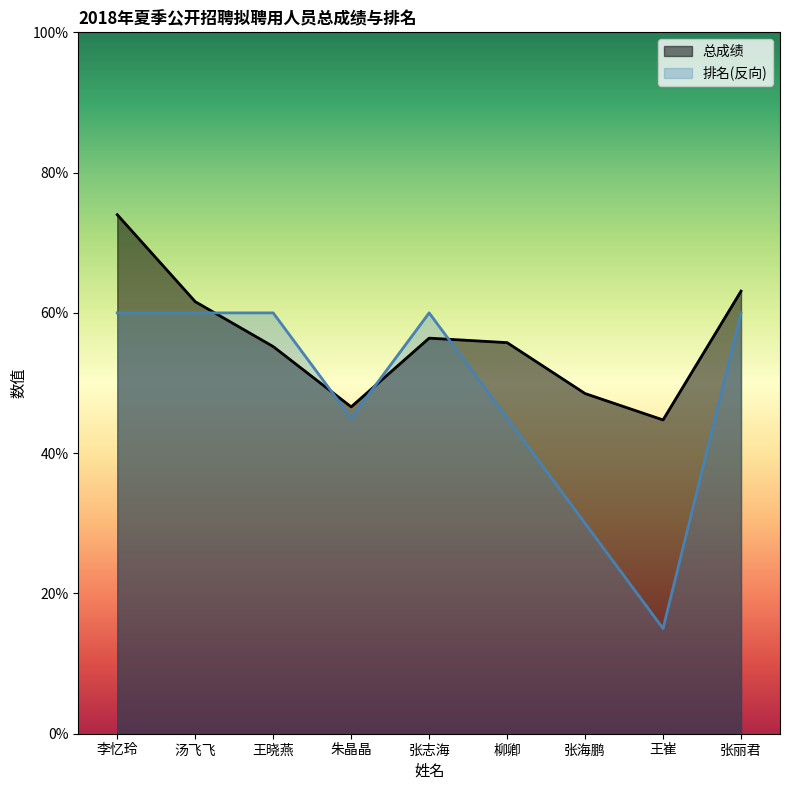

Which series changed the most between 李忆玲 and 柳卿?

总成绩